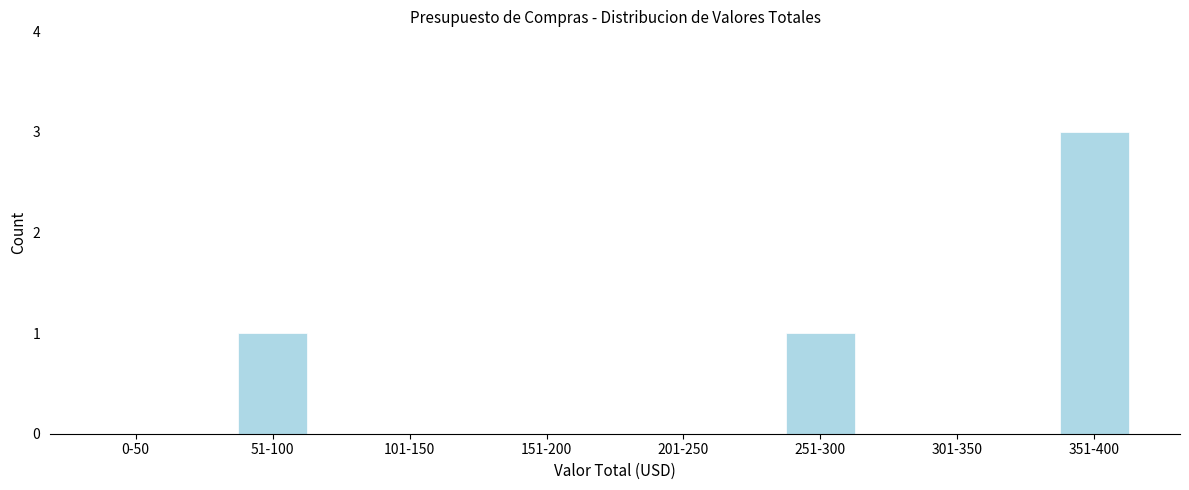

Reading right to left, what are all the values shown in this chart?

351-400=3	301-350=0	251-300=1	201-250=0	151-200=0	101-150=0	51-100=1	0-50=0